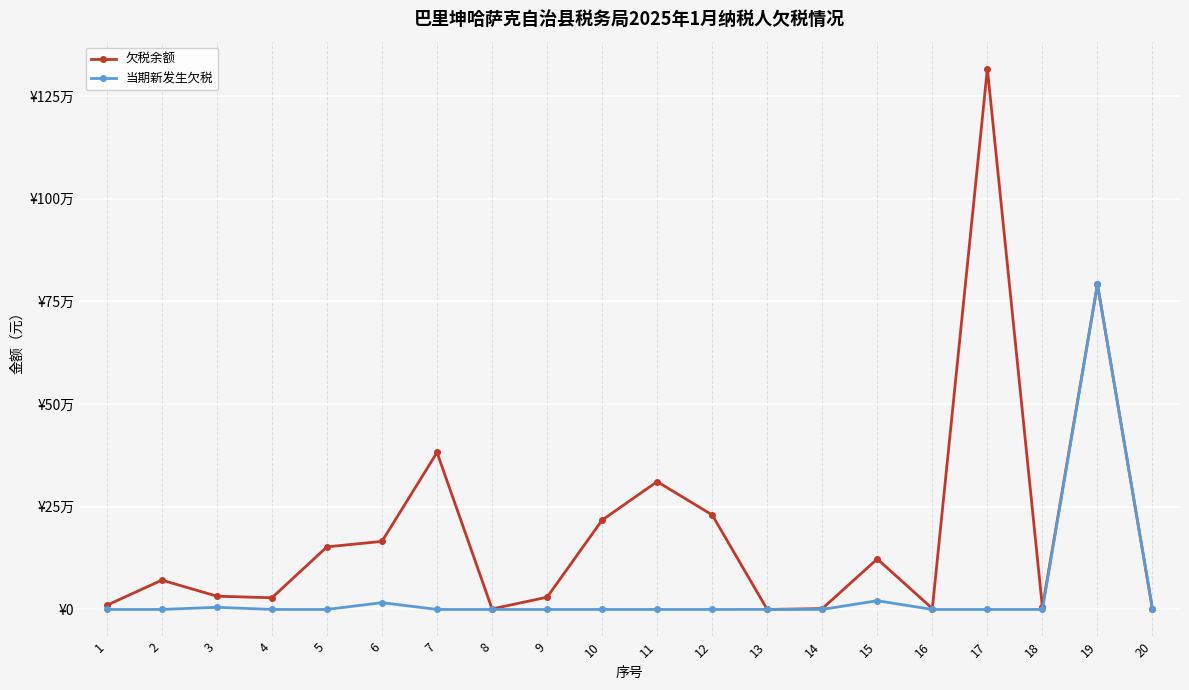

Does the chart have visible grid lines?

Yes